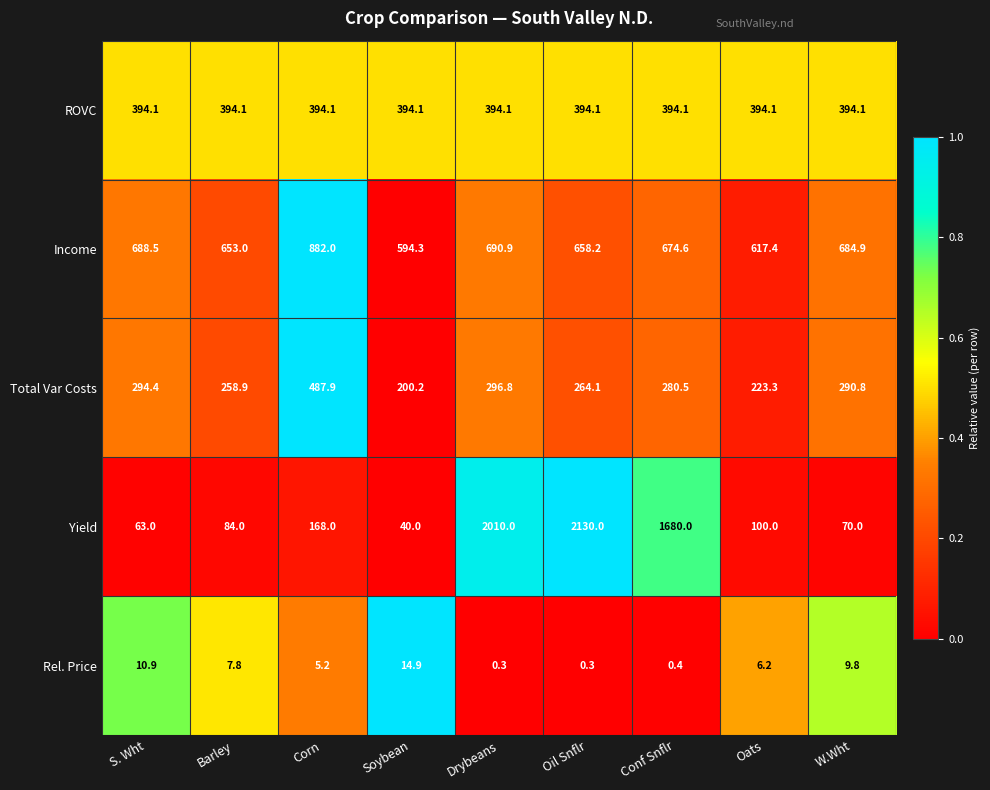

Which series changed the most between S. Wht and W.Wht?

Yield